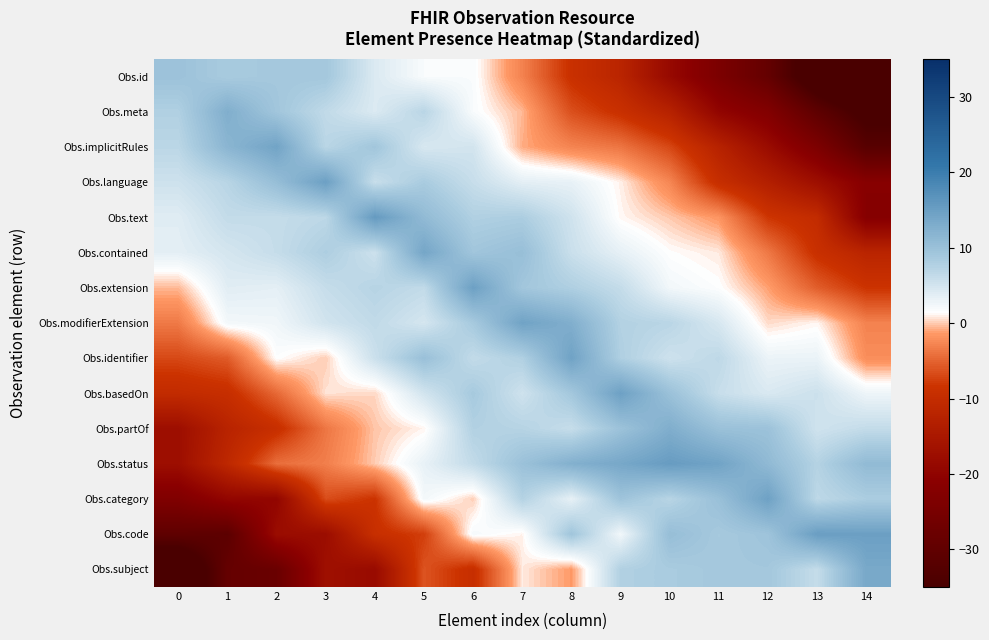

Which series has the widest spread of values?

Obs.subject